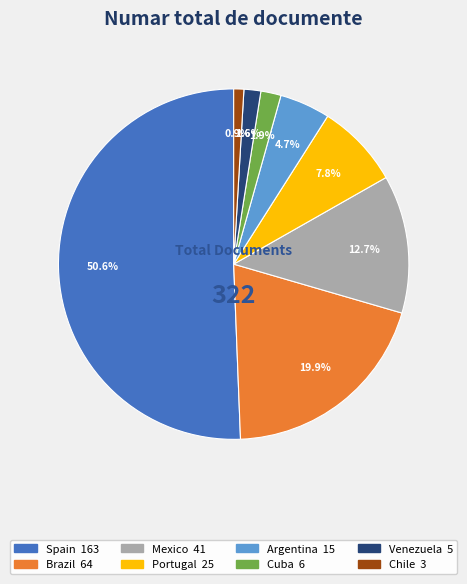

To the nearest percent, what is the combined percentage of Cuba and Argentina?

7%